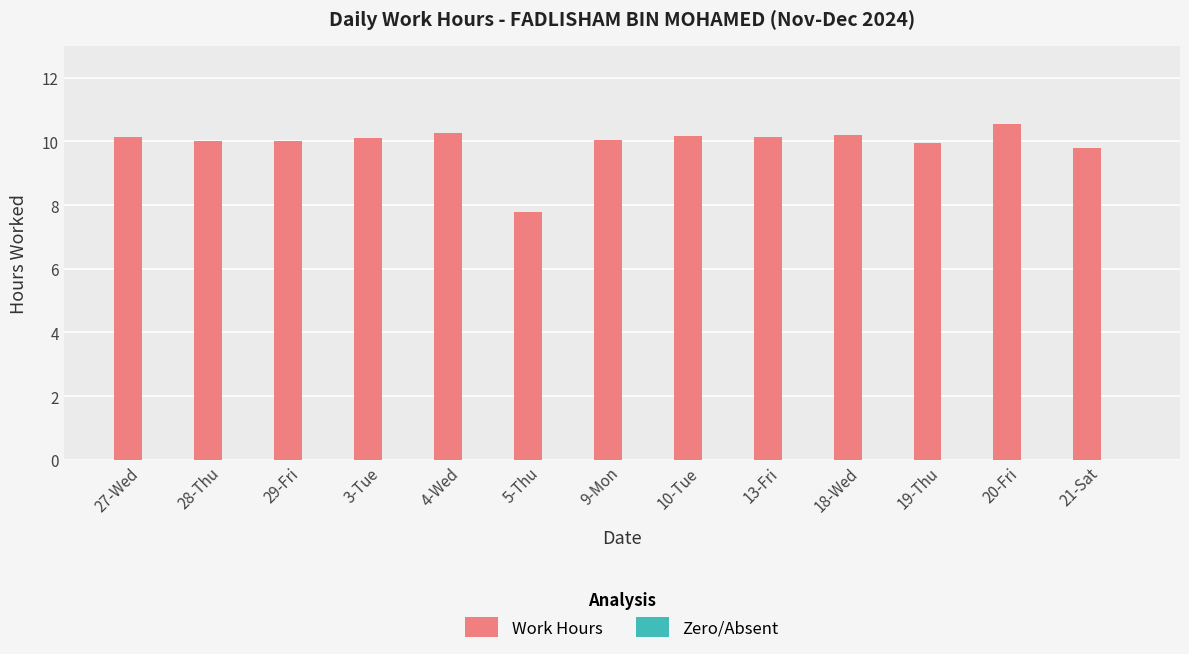

Approximately how many times larger is the value at 20-Fri compared to 13-Fri?

1.0